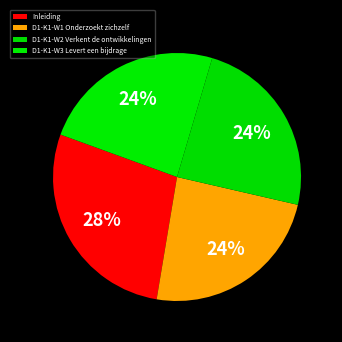

Count the number of slices in the pie.

4